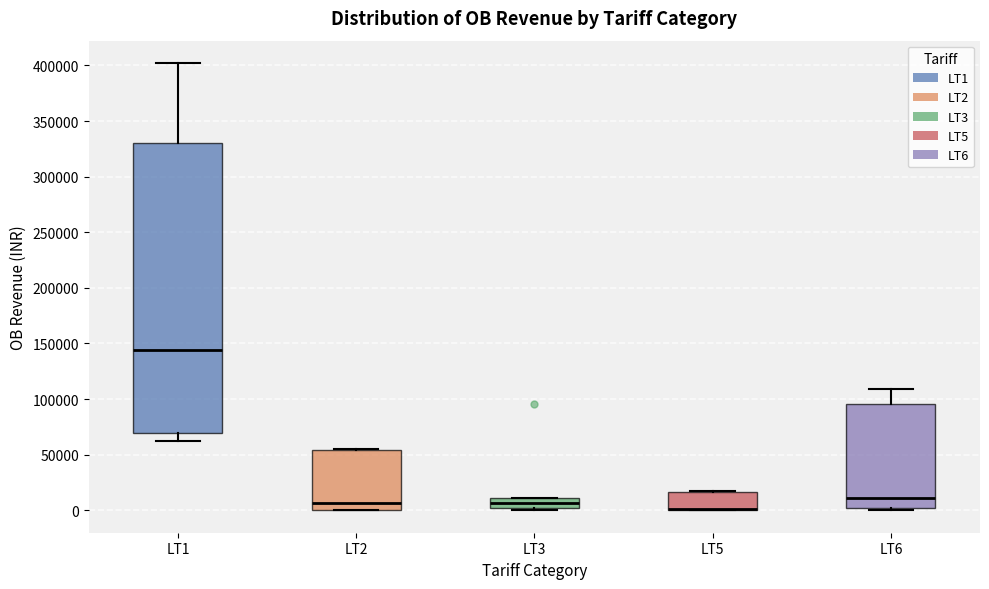

Which box is the tallest, from its lower edge to its upper edge?

LT1